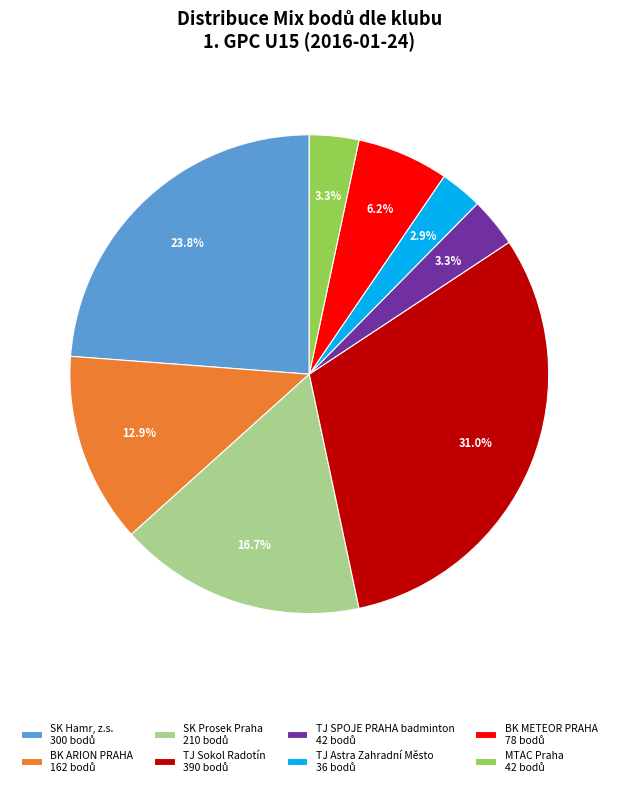

How many slices are in this pie chart?

8